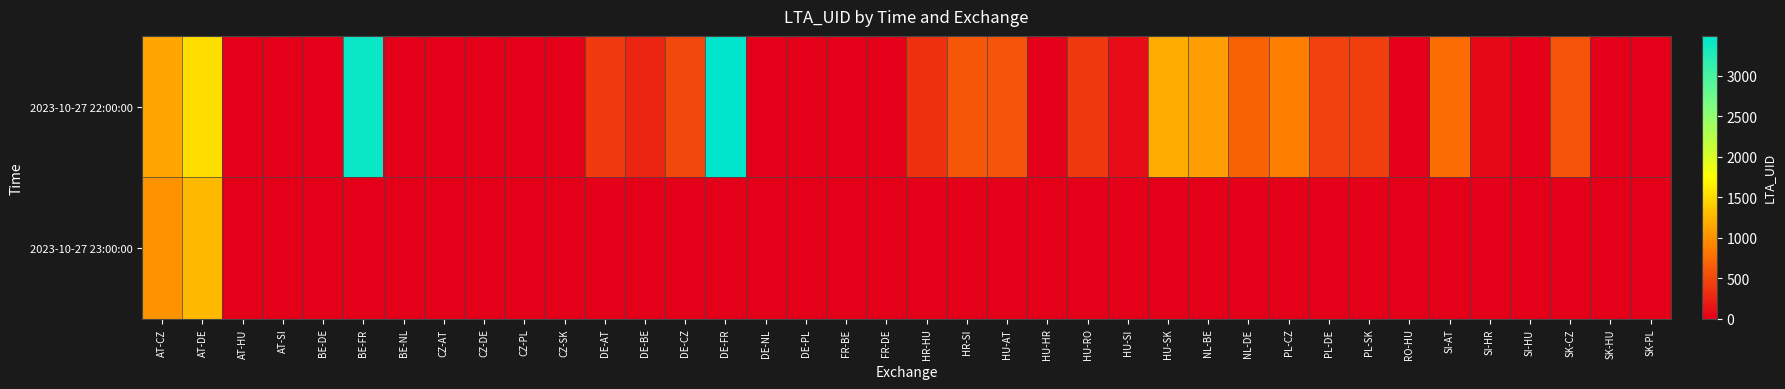

Which has a higher value, SK-PL or NL-DE?

NL-DE